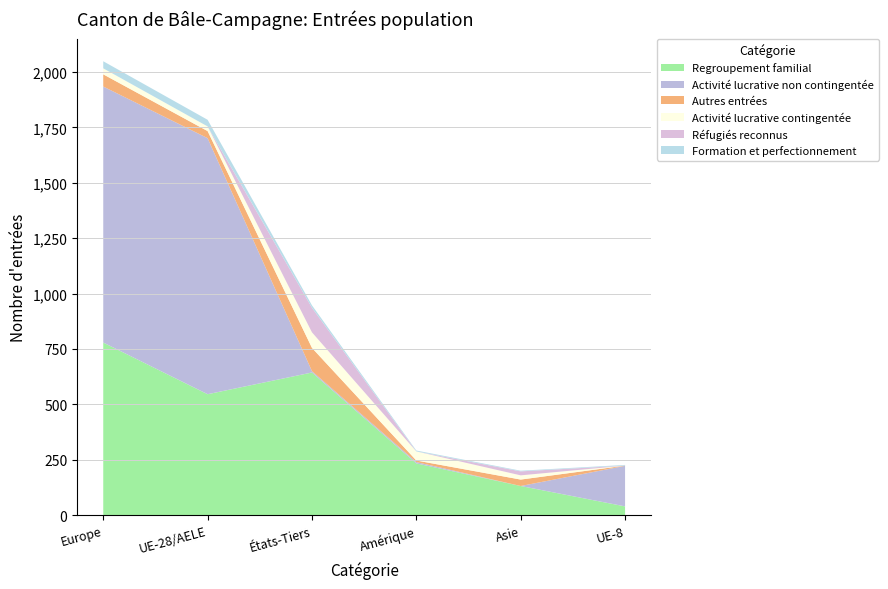

Reading left to right, transcribe all the data shown in this chart.

Regroupement familial: Europe=779	UE-28/AELE=546	États-Tiers=644	Amérique=234	Asie=132	UE-8=40
Activité lucrative non contingentée: Europe=1155	UE-28/AELE=1155	États-Tiers=6	Amérique=6	Asie=0	UE-8=183
Autres entrées: Europe=55	UE-28/AELE=32	États-Tiers=105	Amérique=7	Asie=29	UE-8=1
Activité lucrative contingentée: Europe=27	UE-28/AELE=21	États-Tiers=70	Amérique=41	Asie=19	UE-8=0
Réfugiés reconnus: Europe=0	UE-28/AELE=0	États-Tiers=111	Amérique=0	Asie=18	UE-8=0
Formation et perfectionnement: Europe=32	UE-28/AELE=30	États-Tiers=11	Amérique=4	Asie=3	UE-8=3